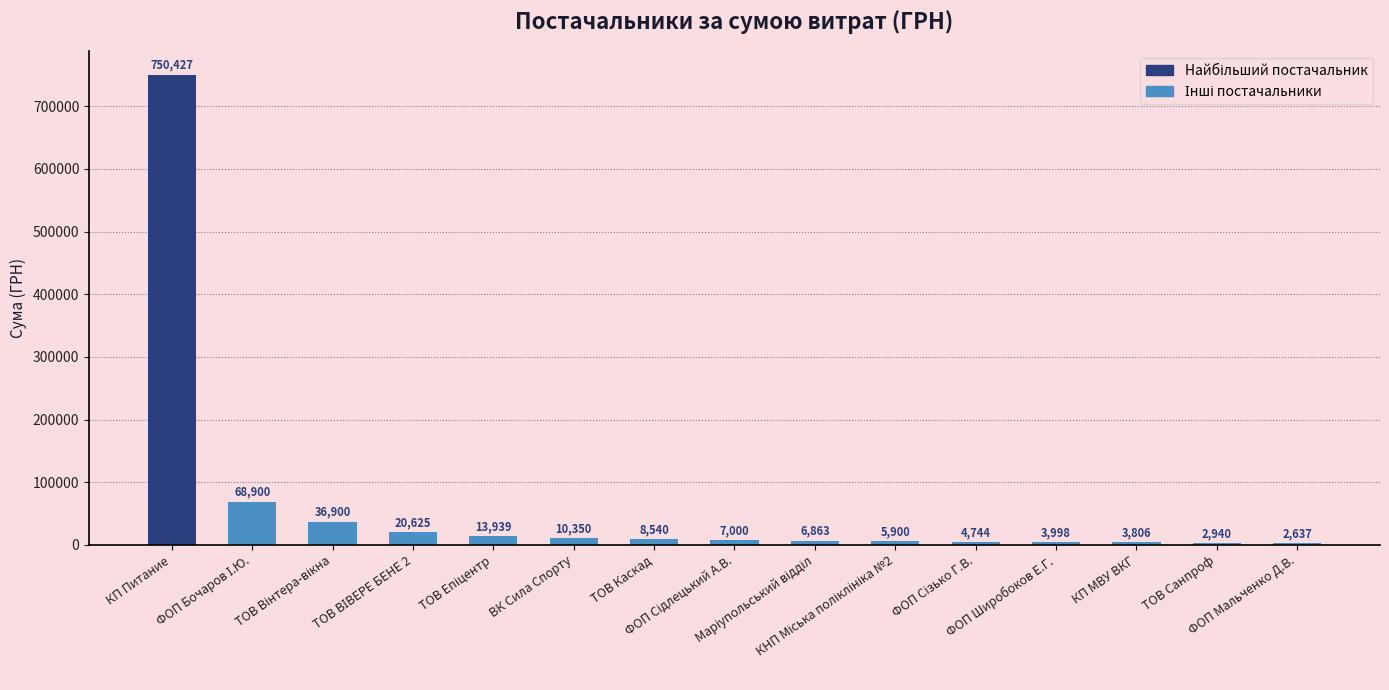

What is the difference between the values at ФОП Широбоков Е.Г. and ТОВ Каскад?

4542.2